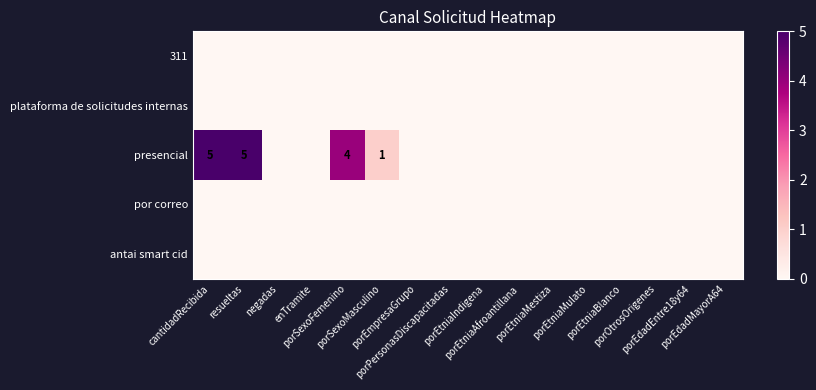

The plataforma de solicitudes internas series shows 0 at resueltas. True or false?

True